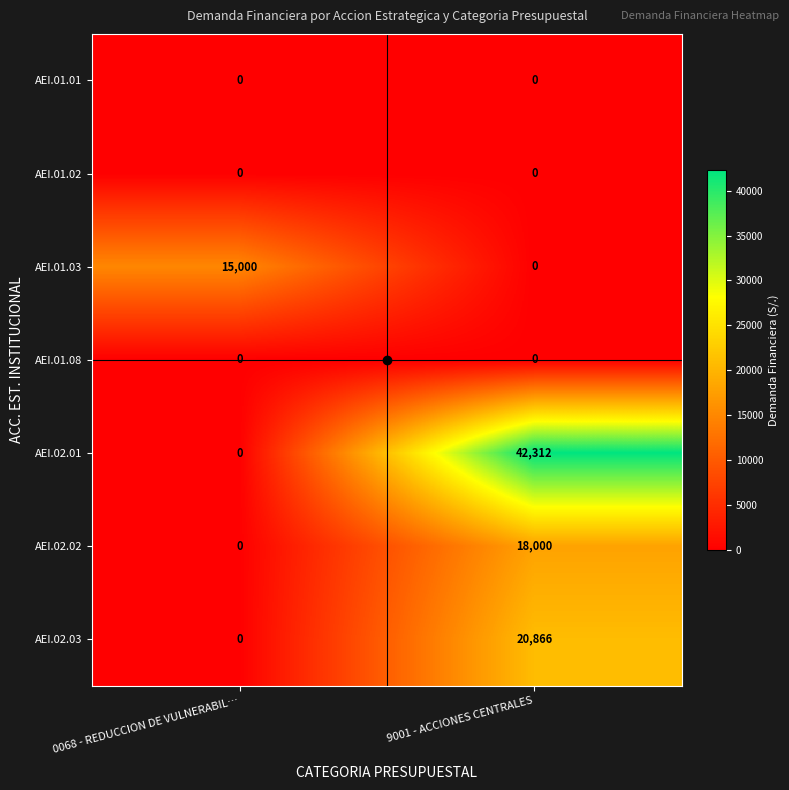

At how many categories does at least one series exceed 13829?

2